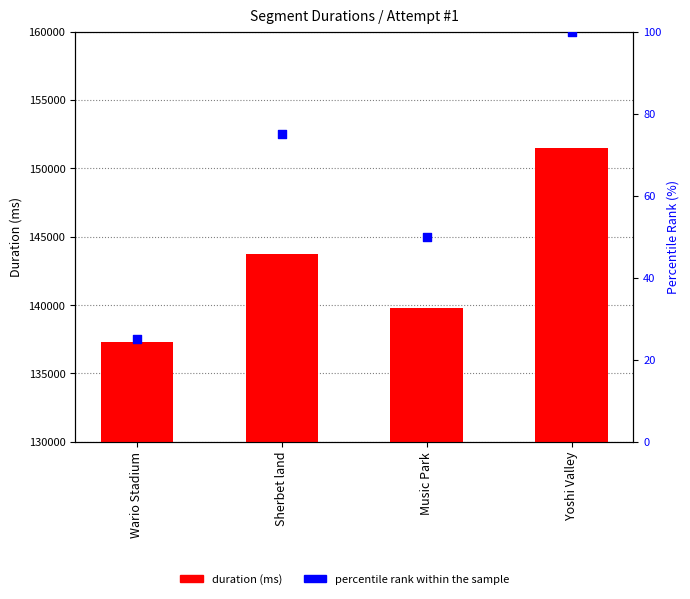

At which category is the sum across all series the highest?

Yoshi Valley